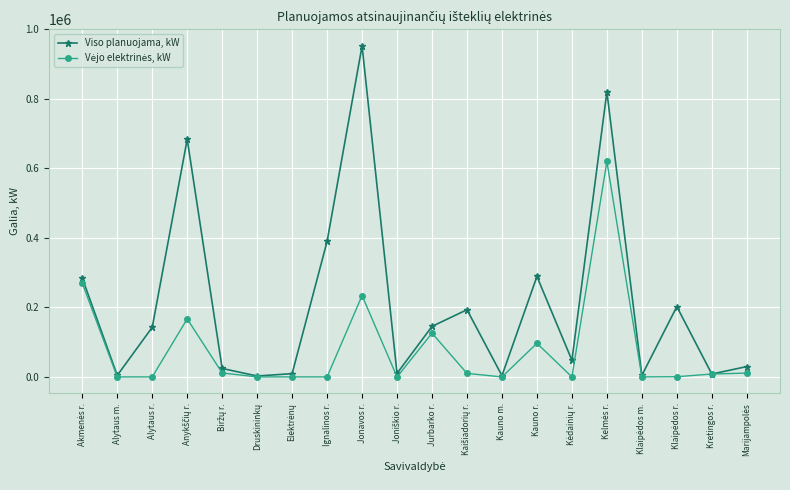

Where is Viso planuojama, kW nearest to the value 477617?

Ignalinos r.